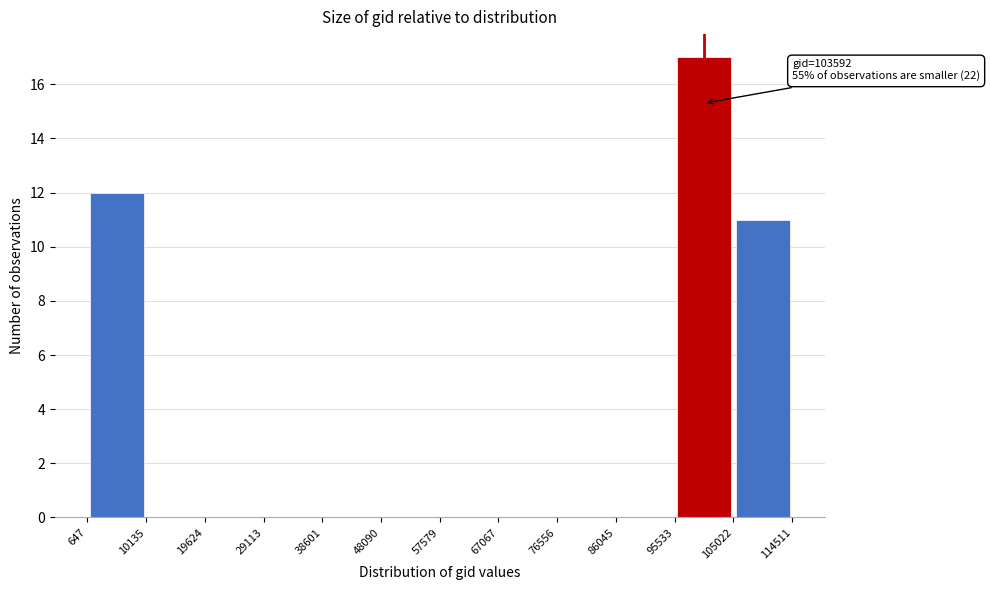

Over which range of the x-axis is the bar tallest?

95533 to 105022